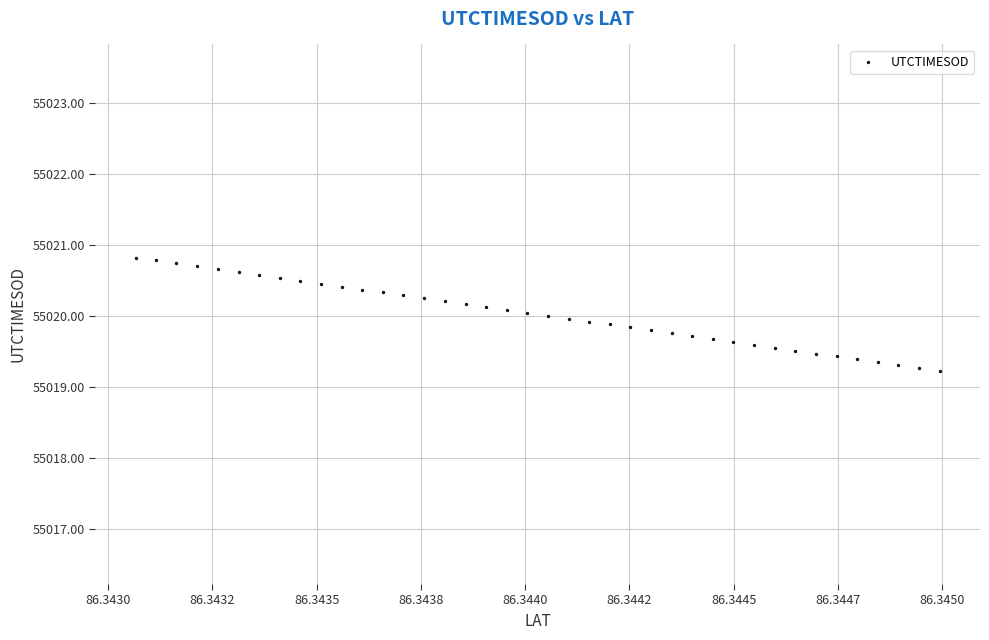

What is the range of Y values (max minus min)?

1.6